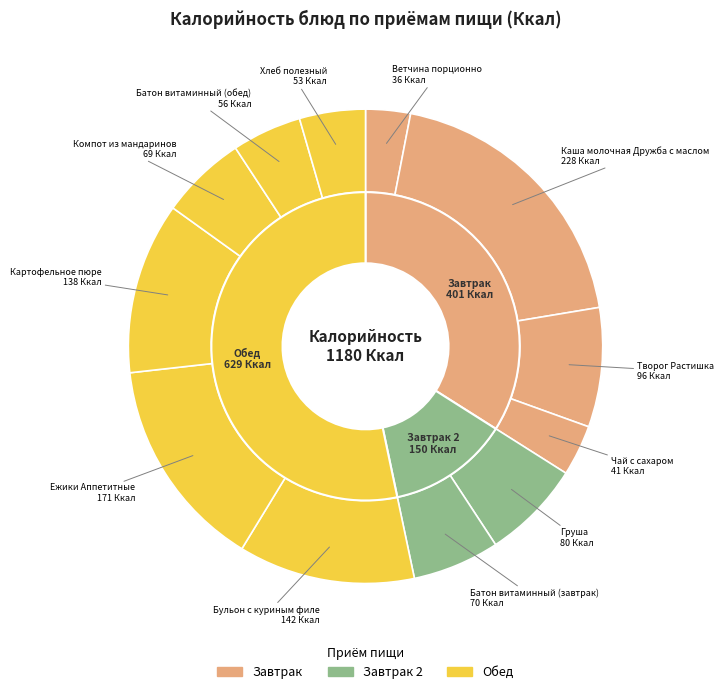

Count the number of slices in the pie.

12